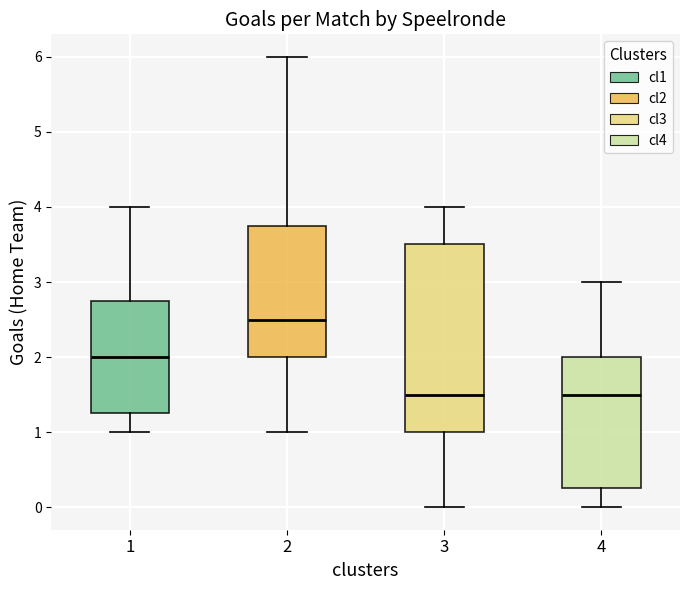

Which box is the tallest, from its lower edge to its upper edge?

3